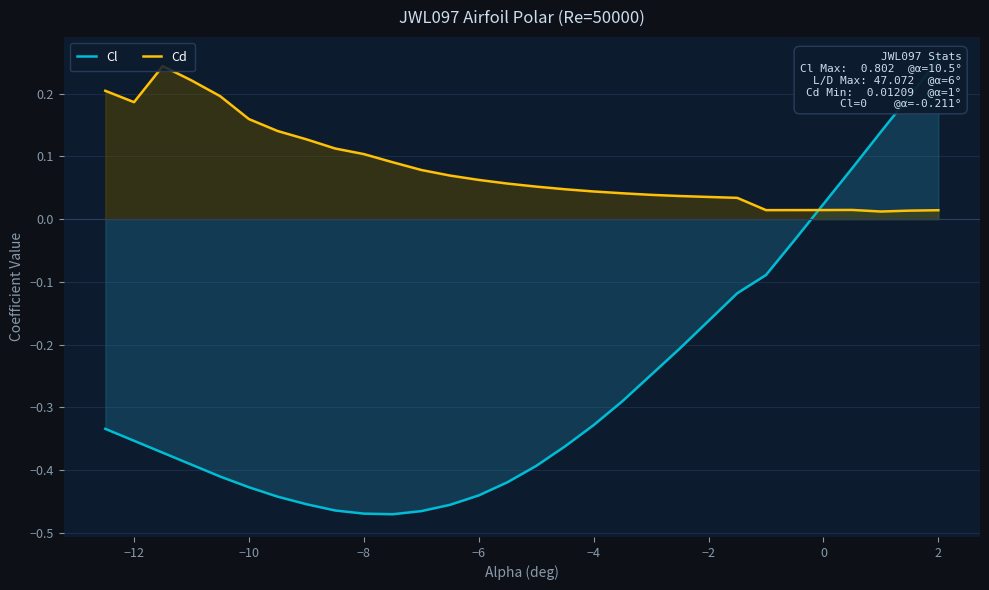

What is the difference between the second highest and second lowest values in the Cd series?

0.2